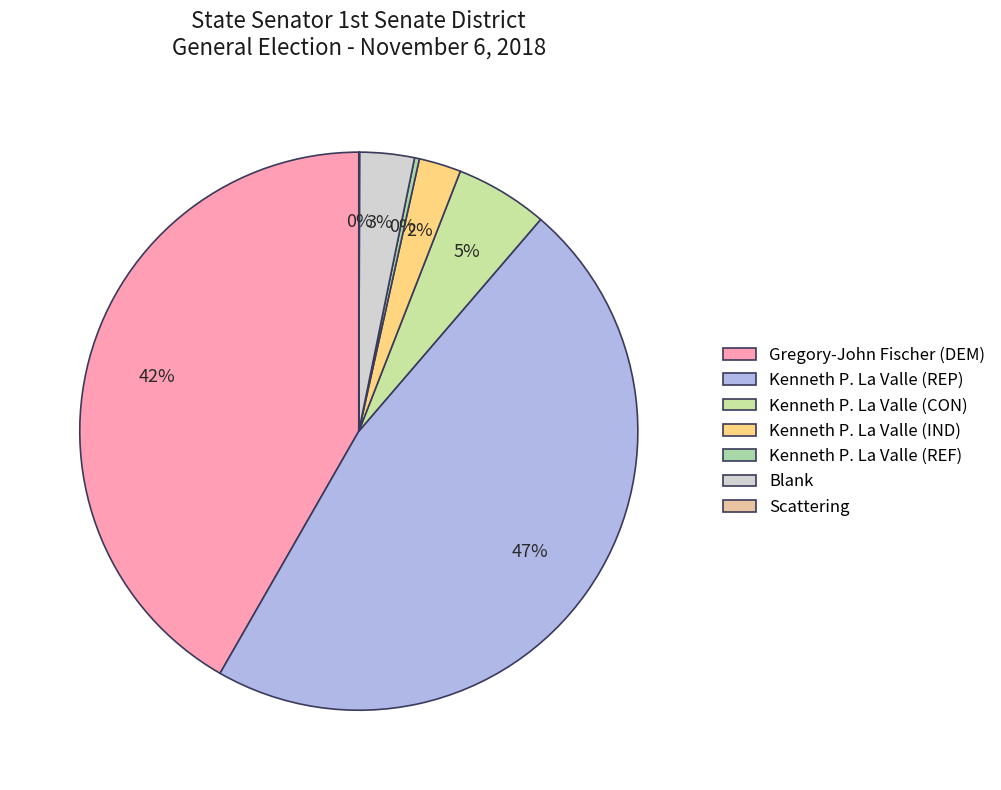

How many slices are in this pie chart?

7